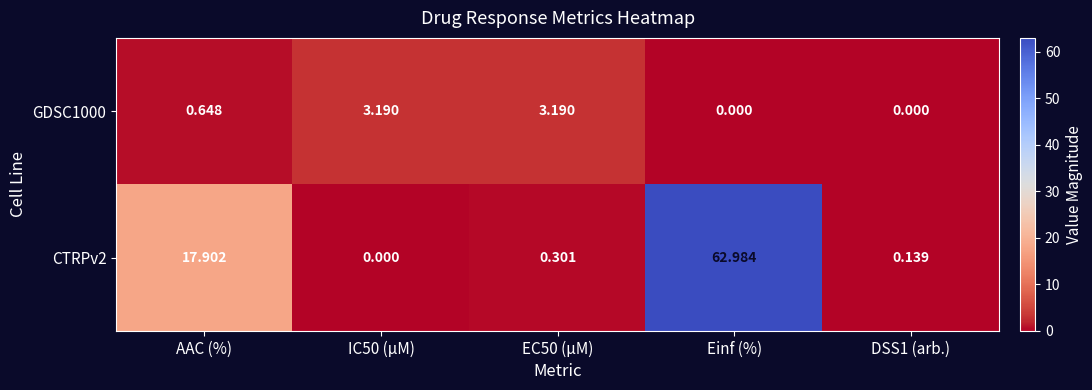

At which category is the sum across all series the highest?

Einf (%)